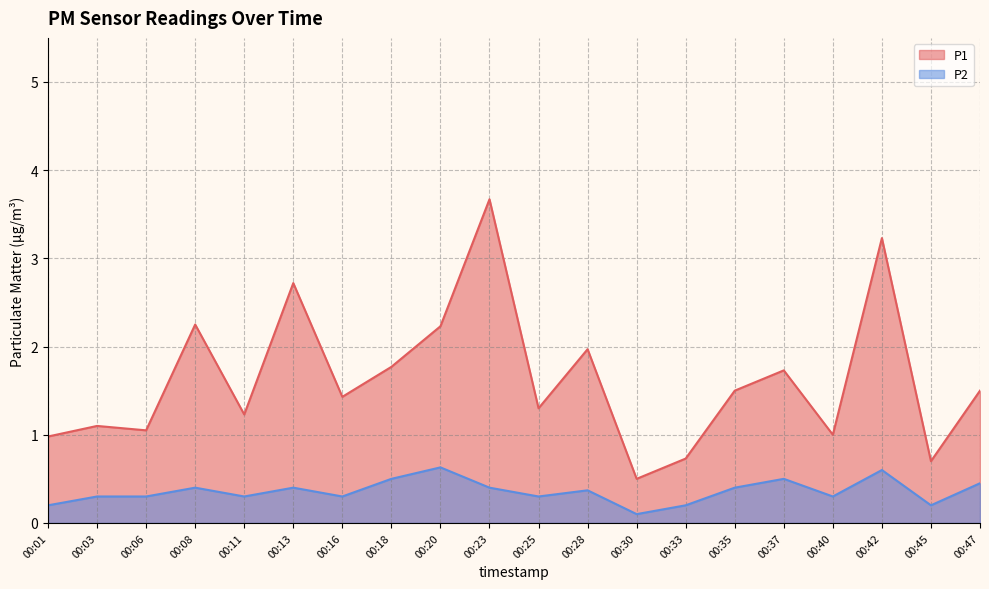

Does the chart have visible grid lines?

Yes